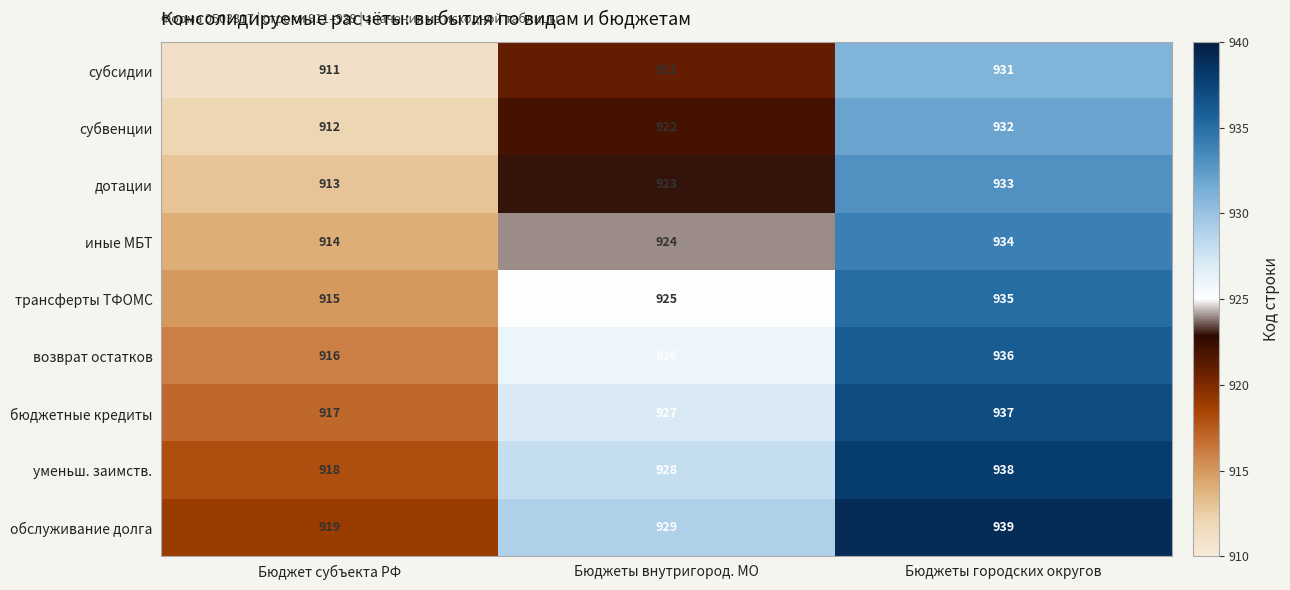

What is the sum of all уменьш. заимств. values?

2784